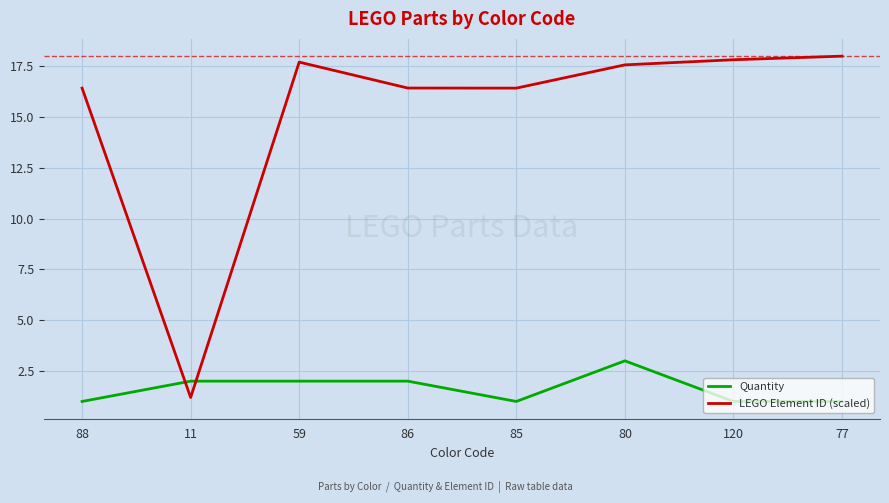

At which label does LEGO Element ID (scaled) reach its minimum?

11